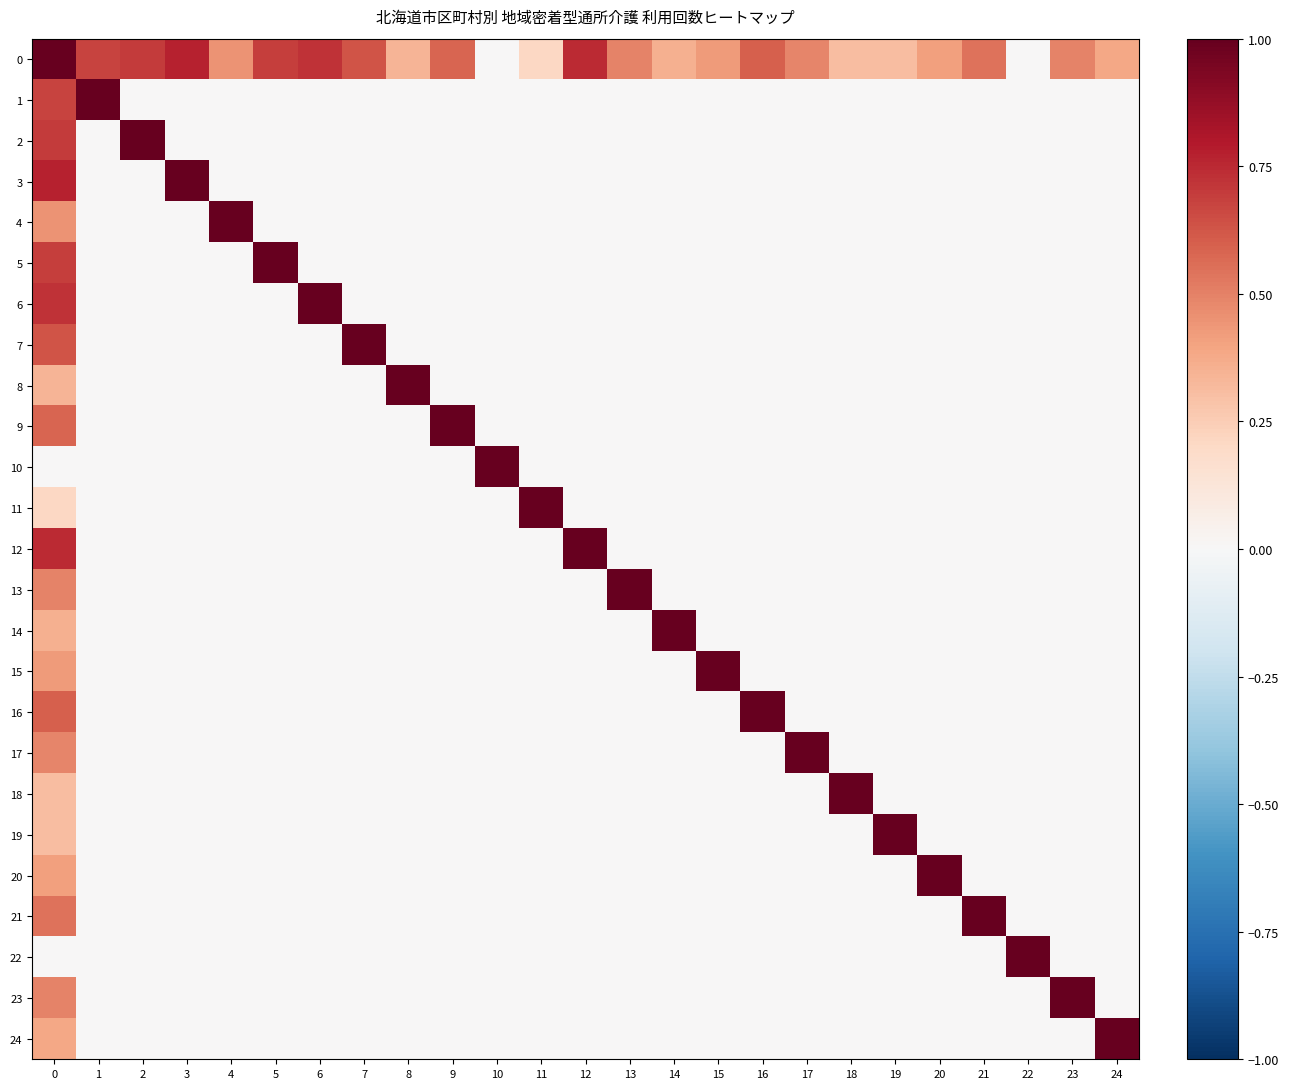

What is the total value across all series at 7?

1.6